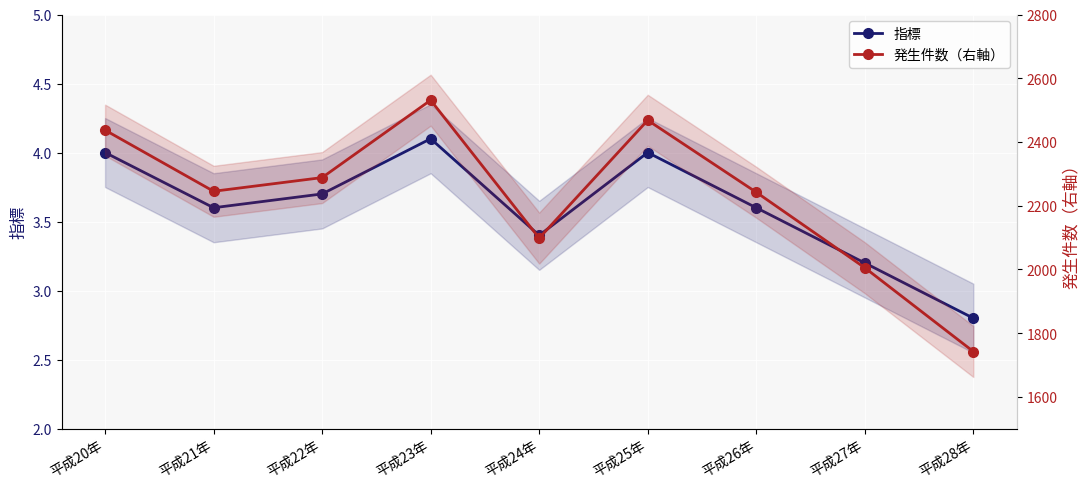

Which series has the largest total across all categories?

発生件数（右軸）